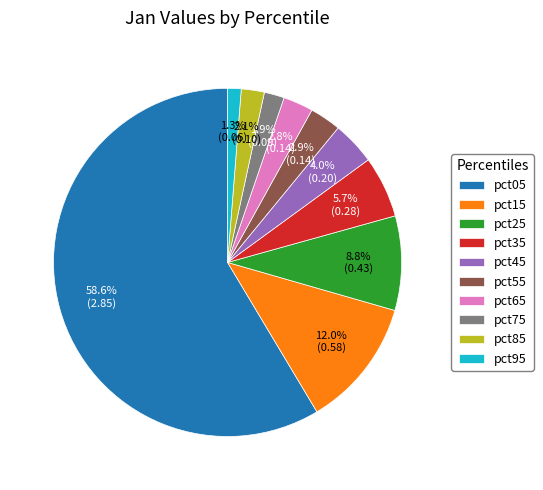

True or false: pct05 accounts for 71% of the total.

False